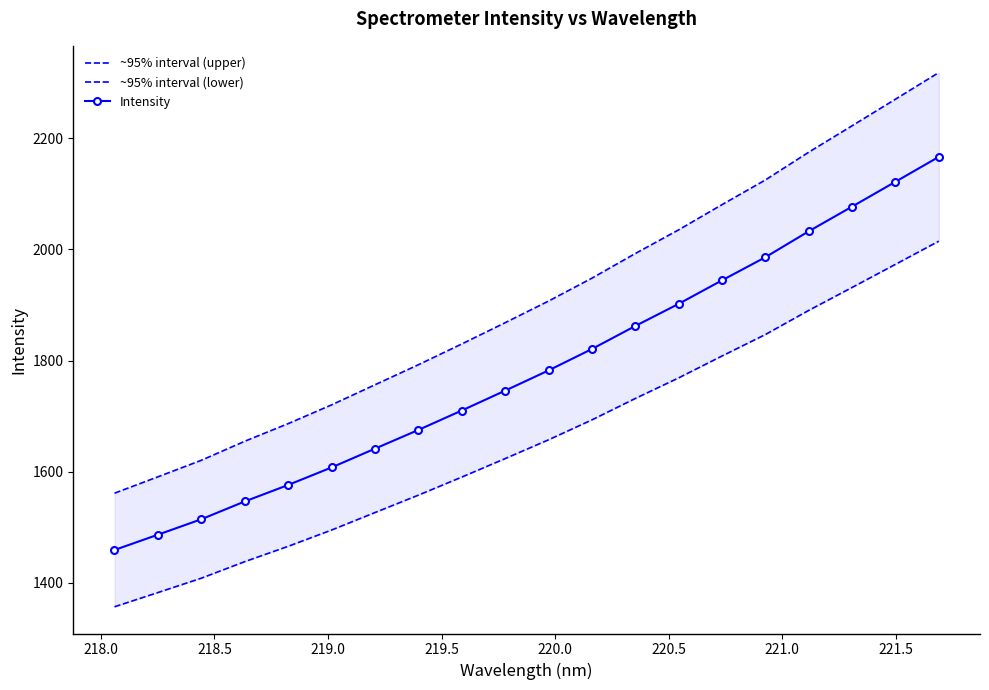

True or false: ~95% interval (upper) has more than 1 interior local peaks.

False